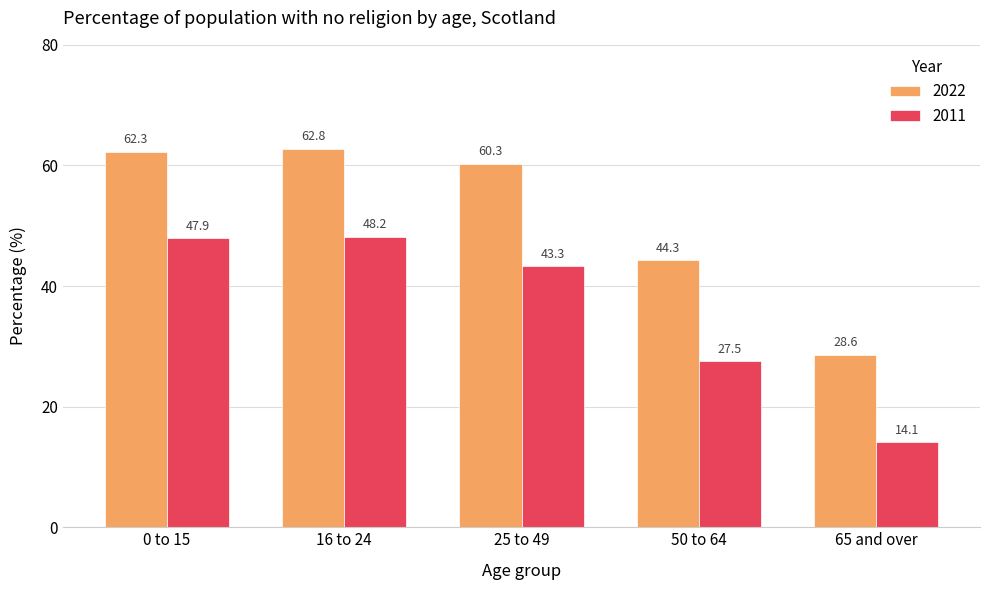

What is the difference between the 2022 values at 16 to 24 and 65 and over?

34.2